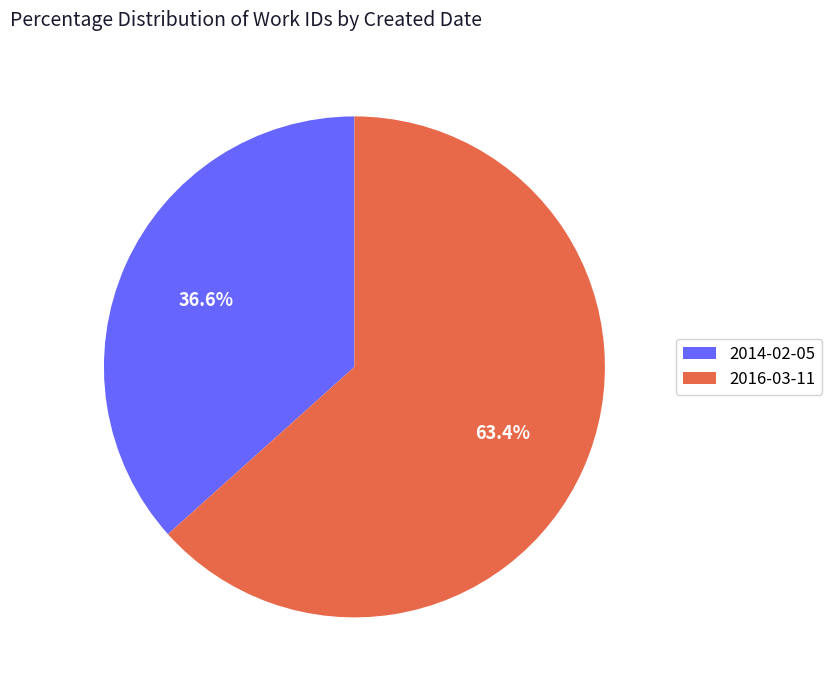

Combined, what portion of the pie is 2014-02-05 and 2016-03-11?

100.0%